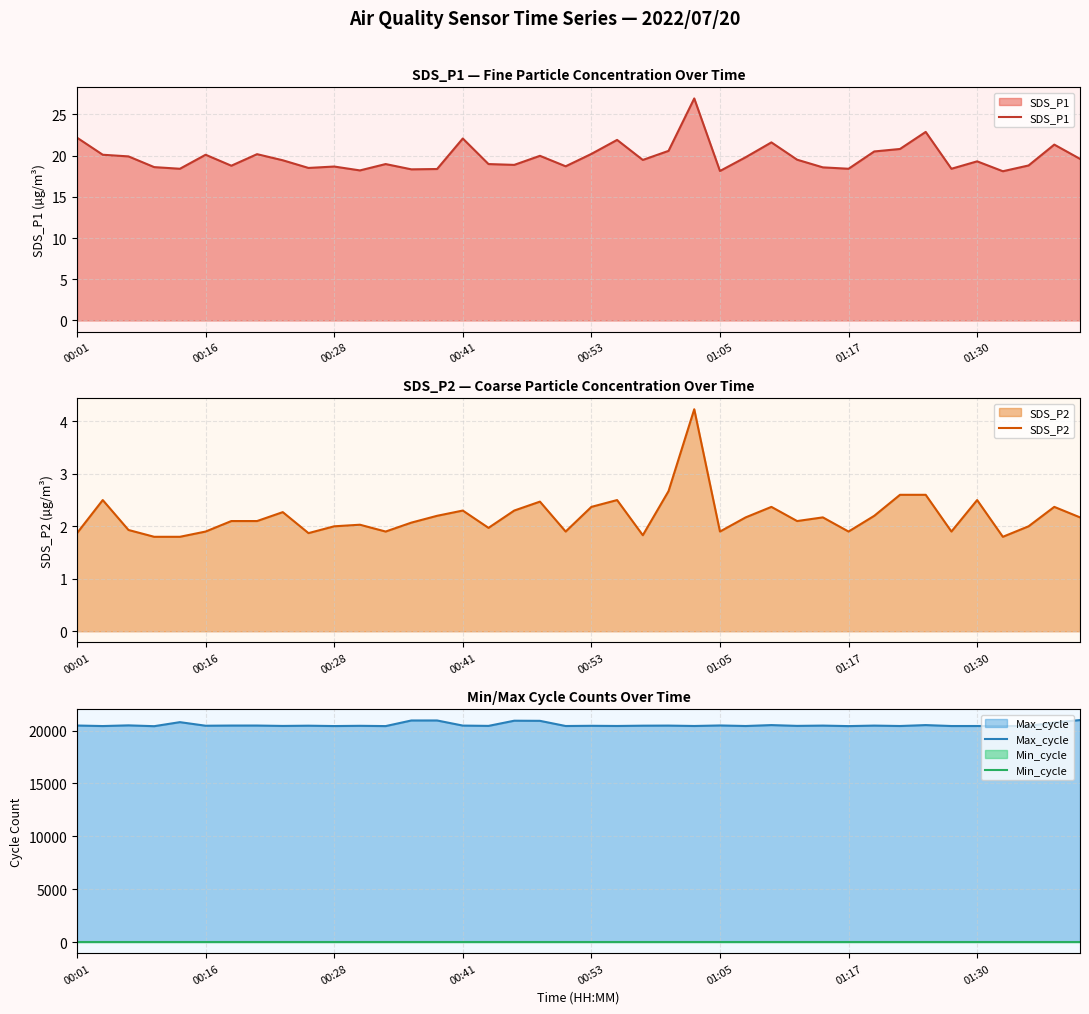

What is the lowest value of the SDS_P1 series?

18.1